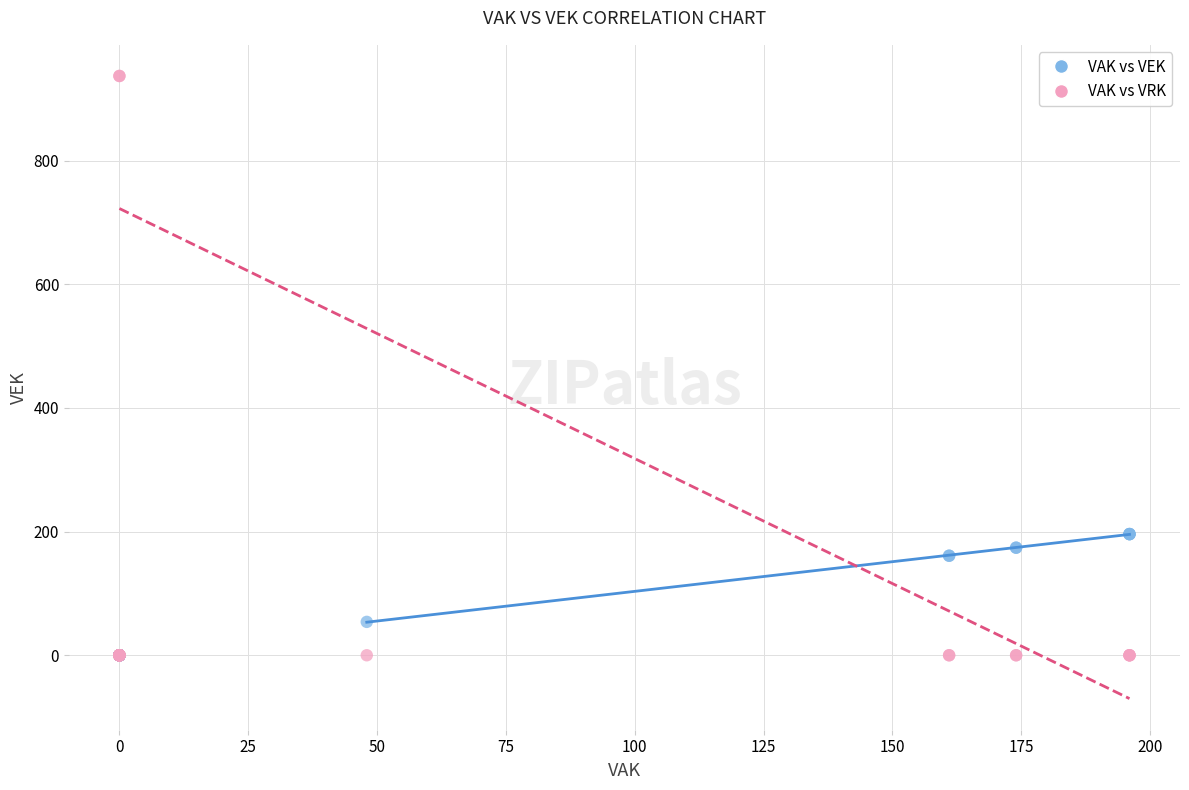

In the VAK vs VEK series, what Y value is closest to 98?

54